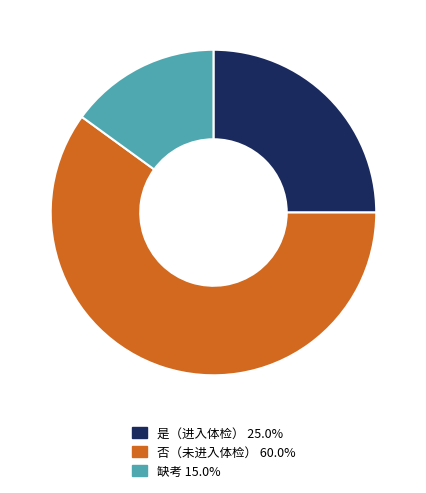

Is there any slice that represents more than half of the pie?

Yes